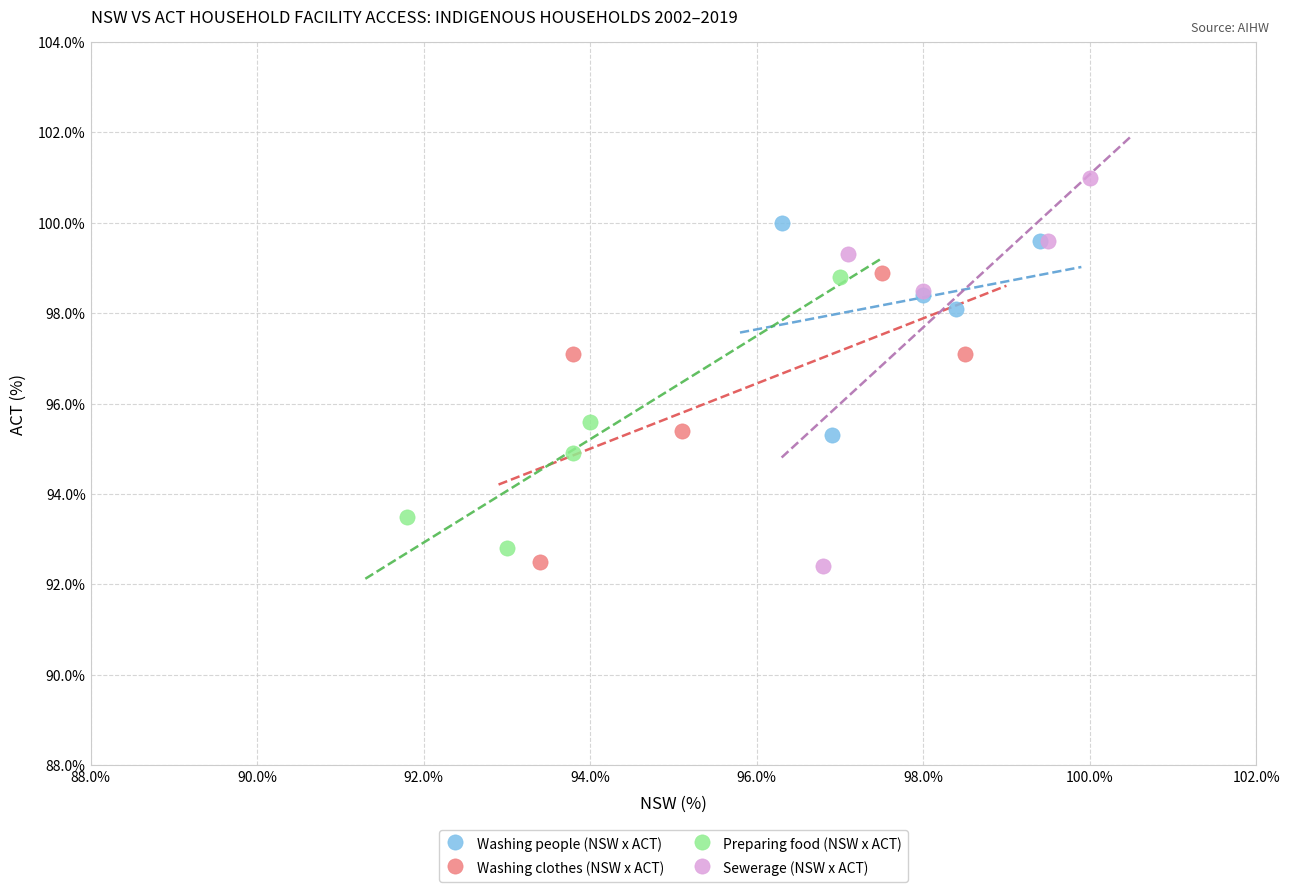

Which series contains the highest Y value?

Sewerage (NSW x ACT)